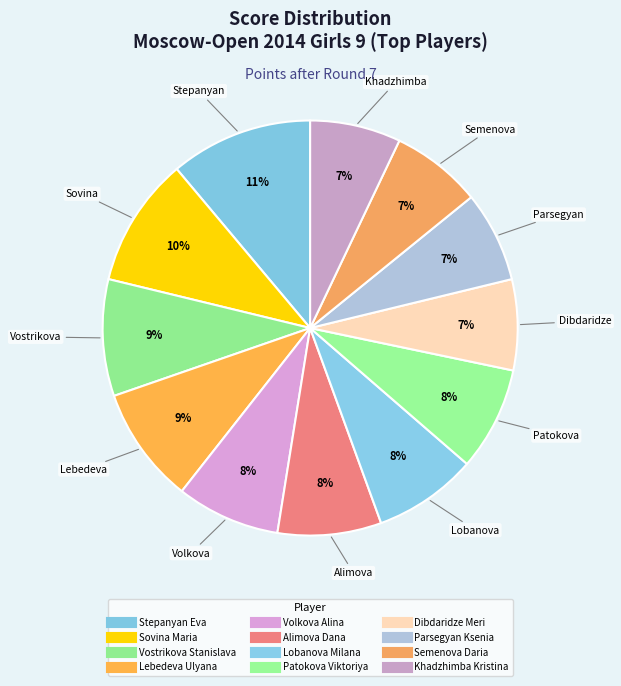

How many segments does this pie chart have?

12